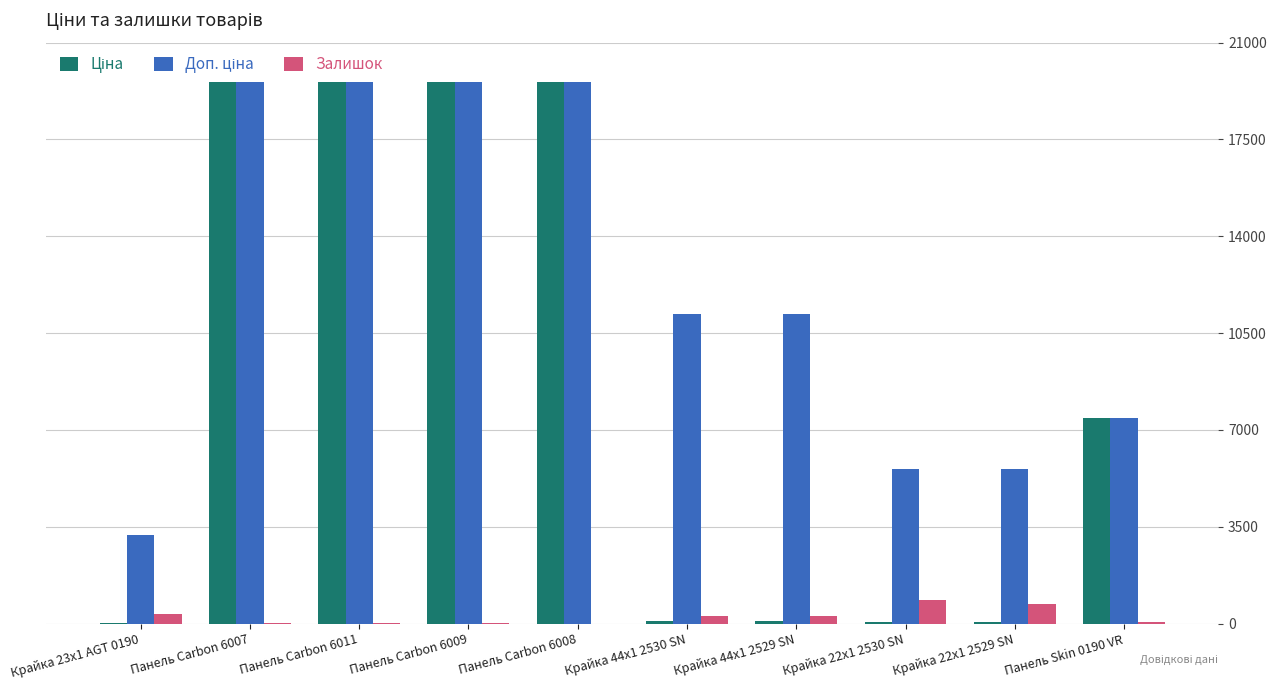

The value of Доп. ціна at Крайка 22x1 2530 SN is 5591.0. True or false?

True